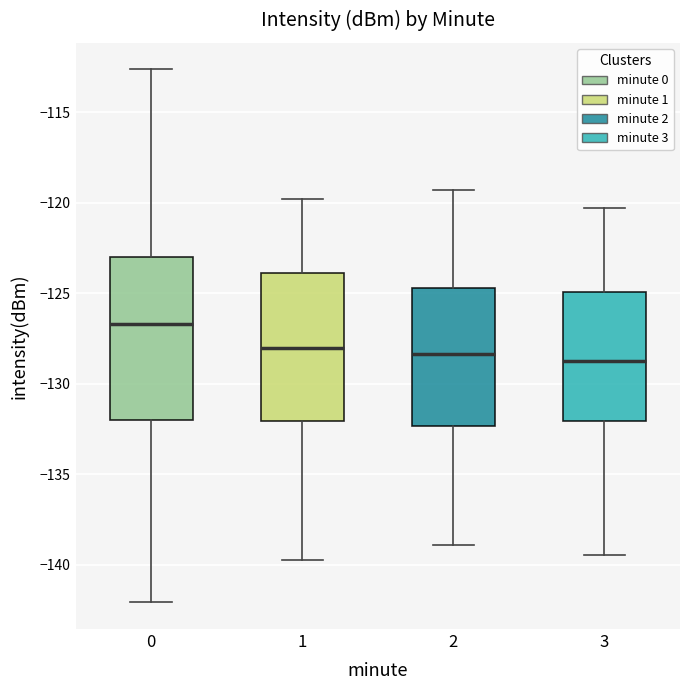

Reading left to right, transcribe this box plot: for each box, give where its median line is, the range the box spans, and where its two whiskers end, as read against the y-axis. The values are not printed on the chart, so give them approximately, as read against the axis.

0: median -126.5, box -132.0 to -123.0, whiskers -142.0 to -112.5
1: median -128.0, box -132.0 to -124.0, whiskers -139.5 to -120.0
2: median -128.5, box -132.5 to -124.5, whiskers -139.0 to -119.5
3: median -128.5, box -132.0 to -125.0, whiskers -139.5 to -120.5